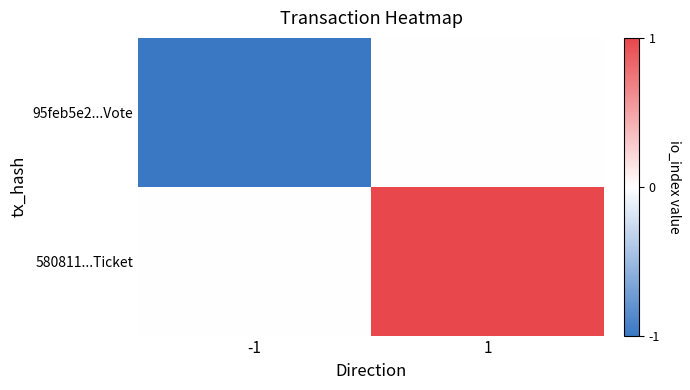

What is the spread (max minus min) of values at 1?

1